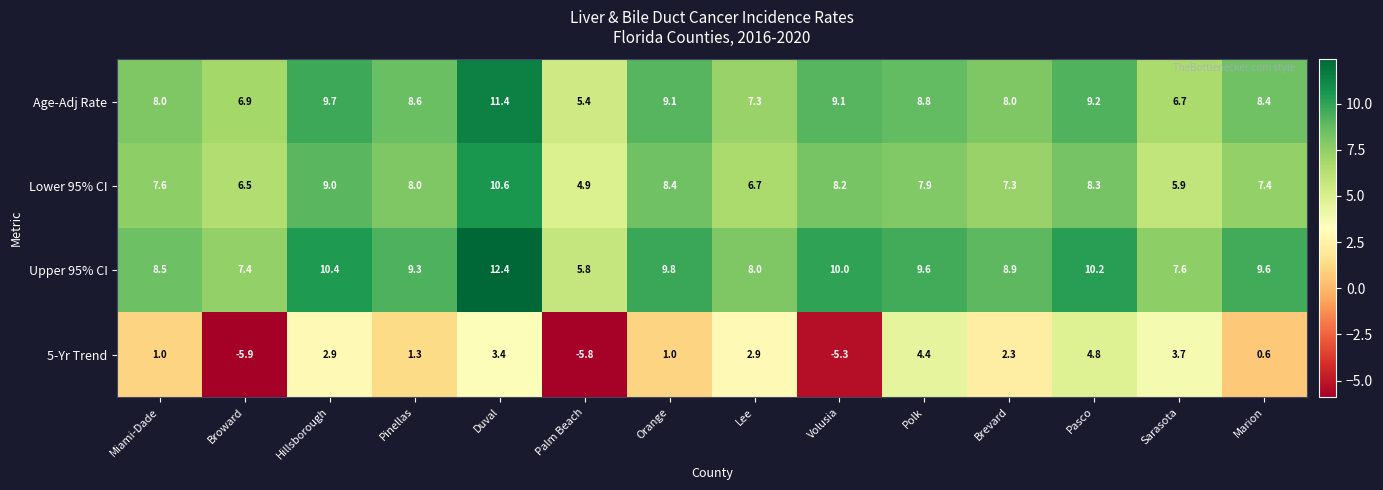

What is the total value across all series at Hillsborough?

32.0